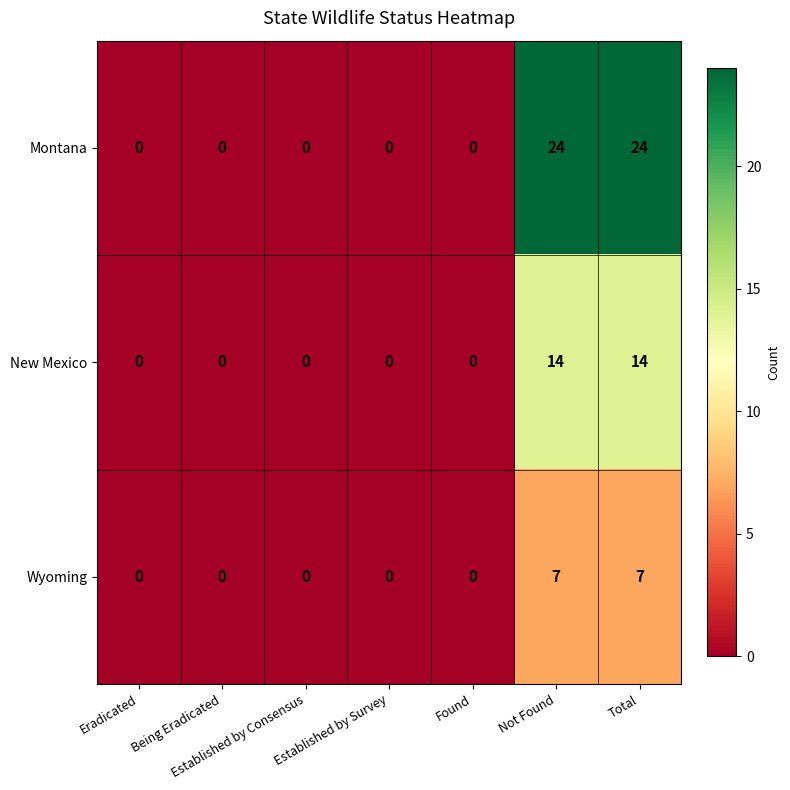

How many distinct data groups are displayed?

3